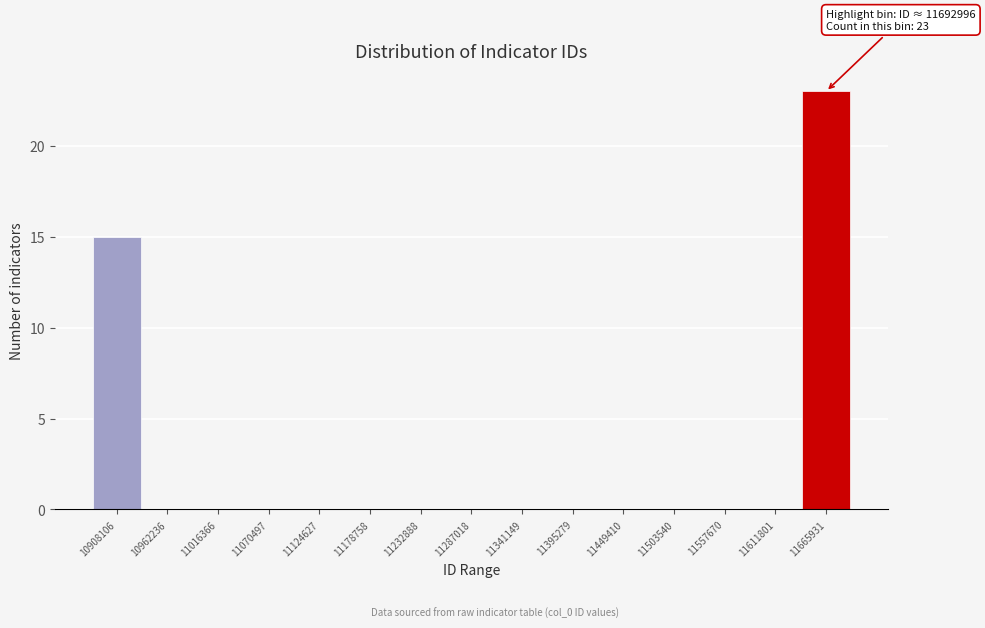

Reading left to right, extract all data points from this chart.

10908106=15	10962236=0	11016366=0	11070497=0	11124627=0	11178758=0	11232888=0	11287018=0	11341149=0	11395279=0	11449410=0	11503540=0	11557670=0	11611801=0	11665931=23